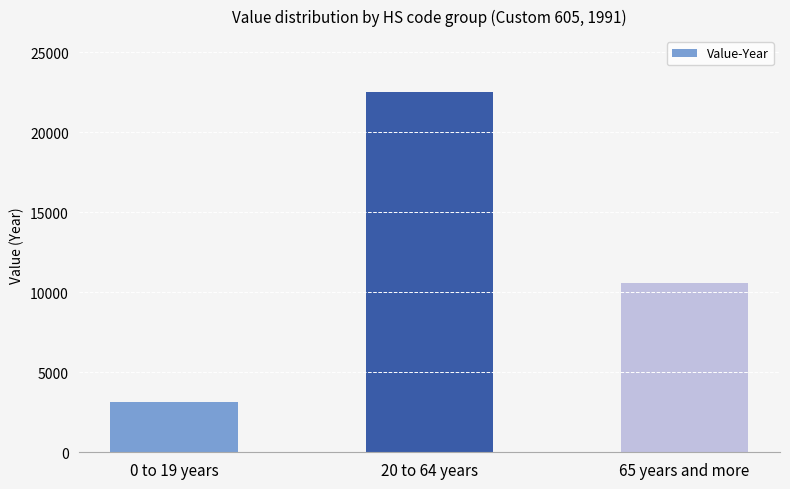

The value at 0 to 19 years is 1892. True or false?

False